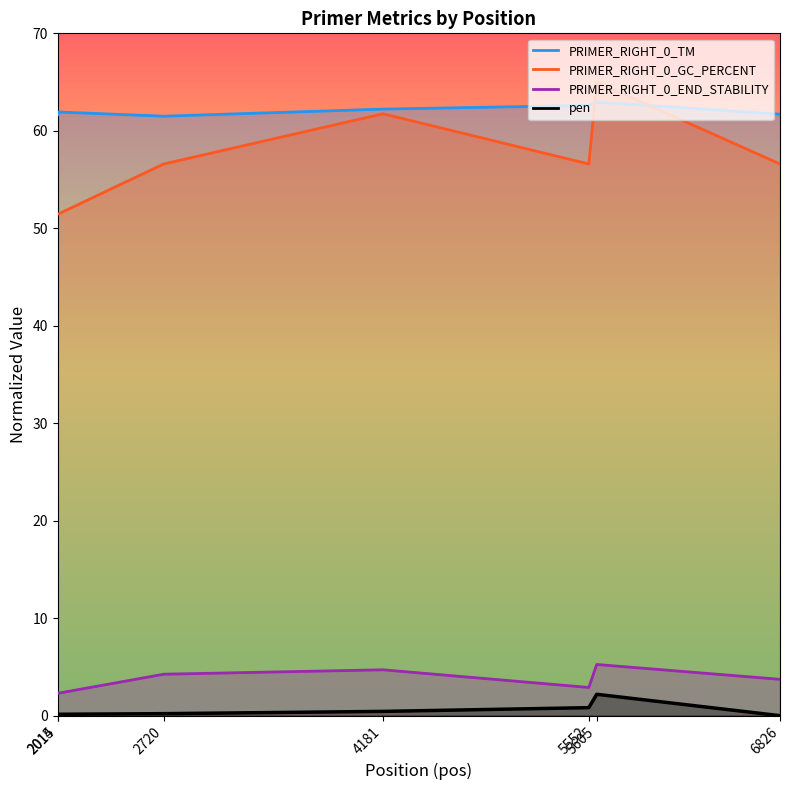

Reading right to left, transcribe all the data shown in this chart.

PRIMER_RIGHT_0_TM: 6826=61.7	5605=63.0	5552=62.6	4181=62.2	2720=61.5	2015=61.9	2014=61.6
PRIMER_RIGHT_0_GC_PERCENT: 6826=56.6	5605=65.0	5552=56.6	4181=61.7	2720=56.6	2015=51.4	2014=51.4
PRIMER_RIGHT_0_END_STABILITY: 6826=3.7	5605=5.3	5552=2.9	4181=4.7	2720=4.3	2015=2.3	2014=2.3
pen: 6826=0.0	5605=2.2	5552=0.8	4181=0.4	2720=0.2	2015=0.1	2014=0.1